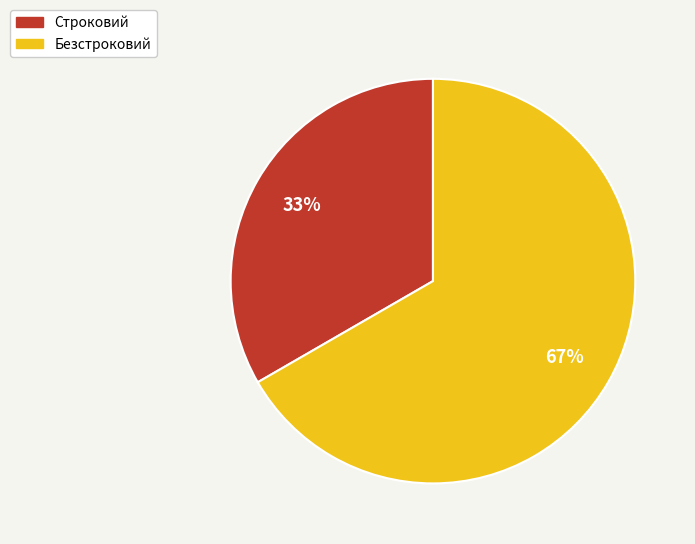

How many segments does this pie chart have?

2